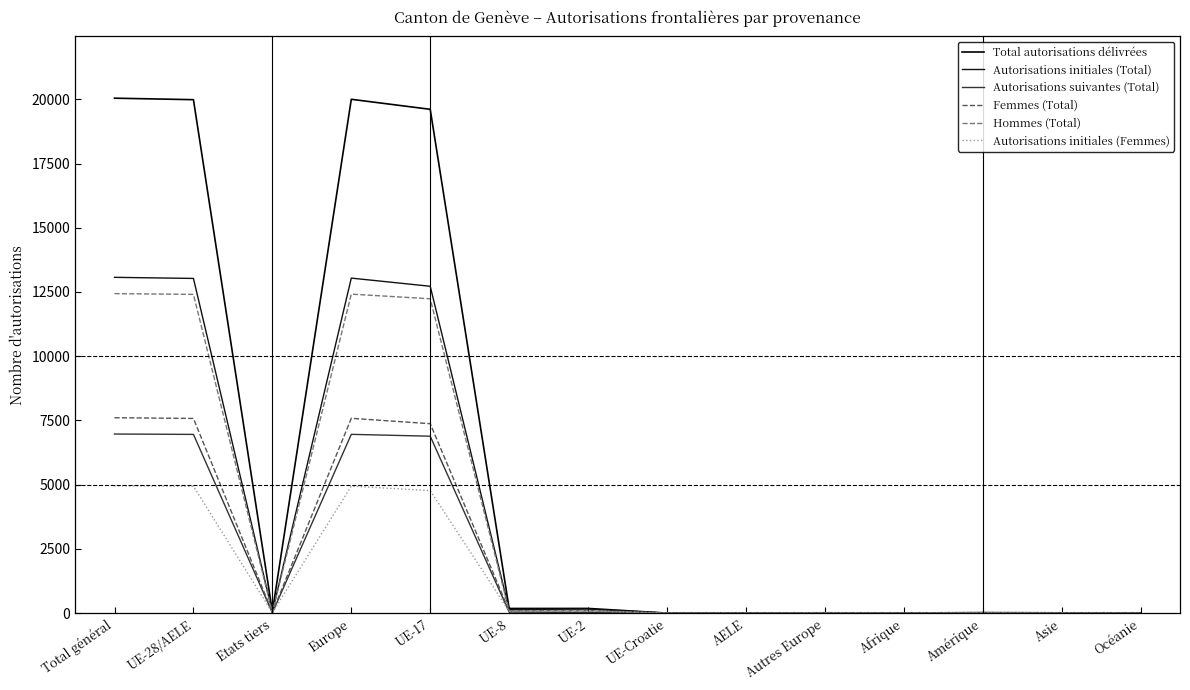

At which label is Femmes (Total) closest to 3803?

UE-17